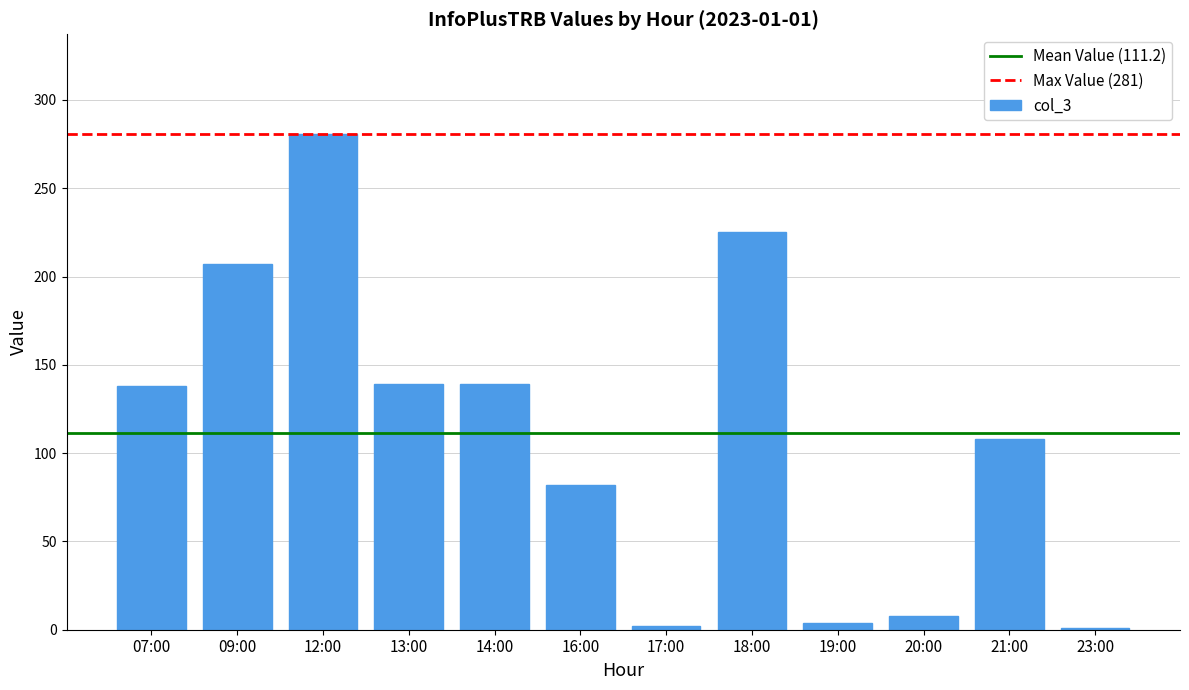

What is the sum of all values?

1334